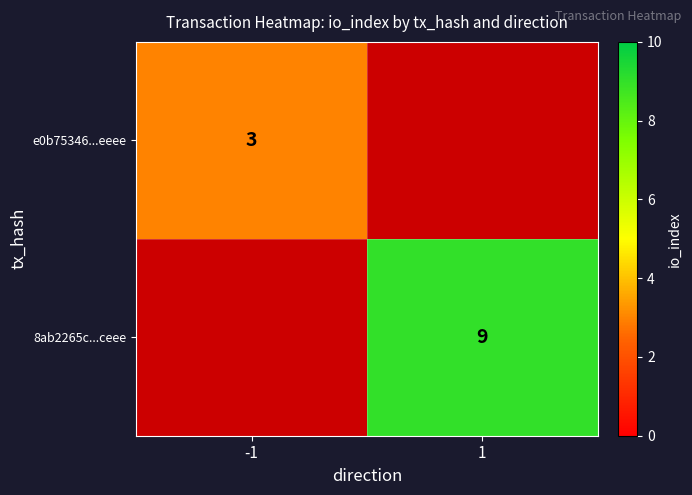

The 8ab2265c...ceee series shows 9 at 1. True or false?

True